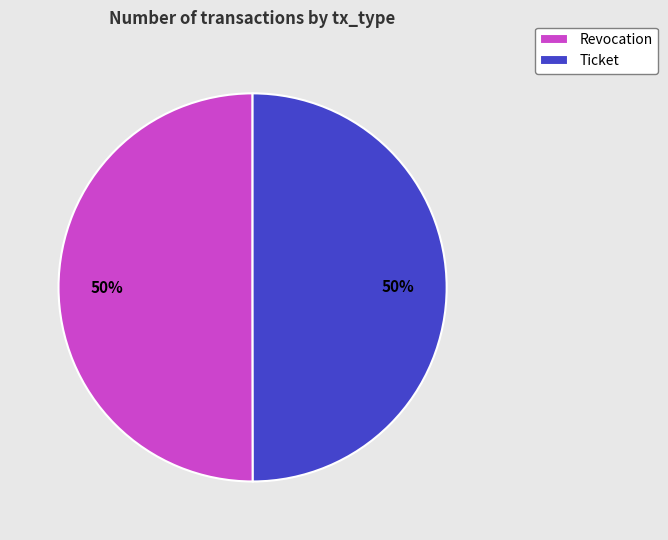

Count the number of slices in the pie.

2